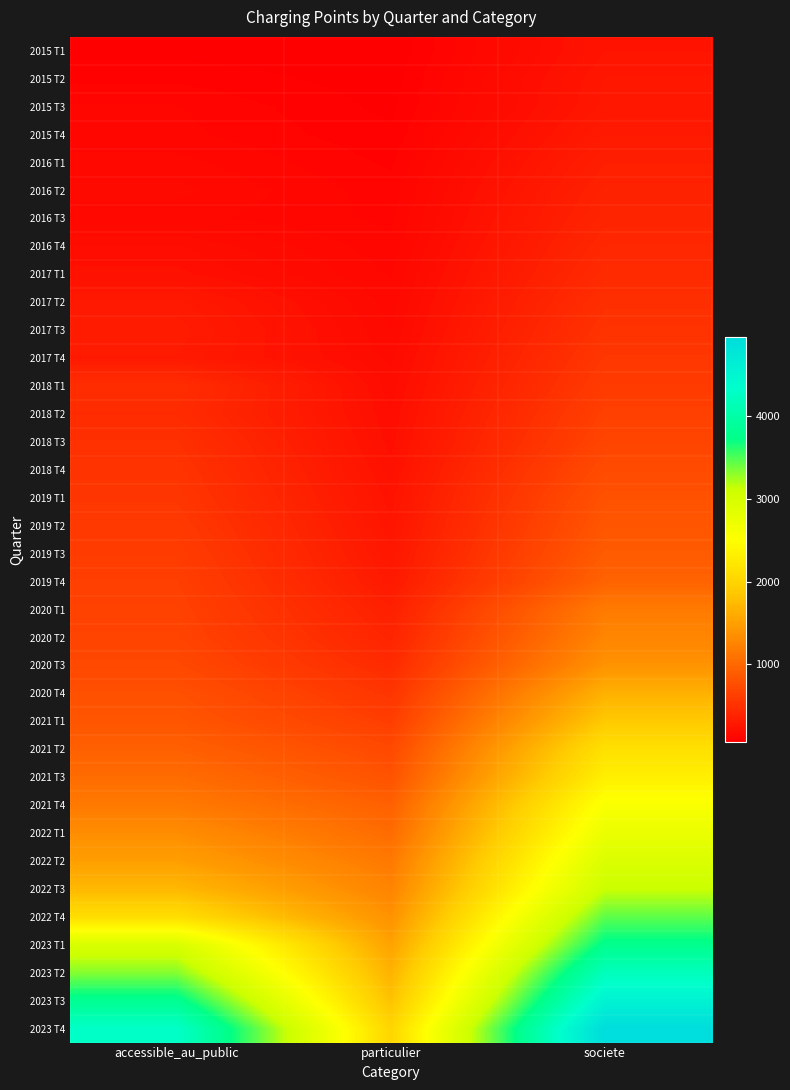

What is the difference between the highest and lowest values at societe?

4720